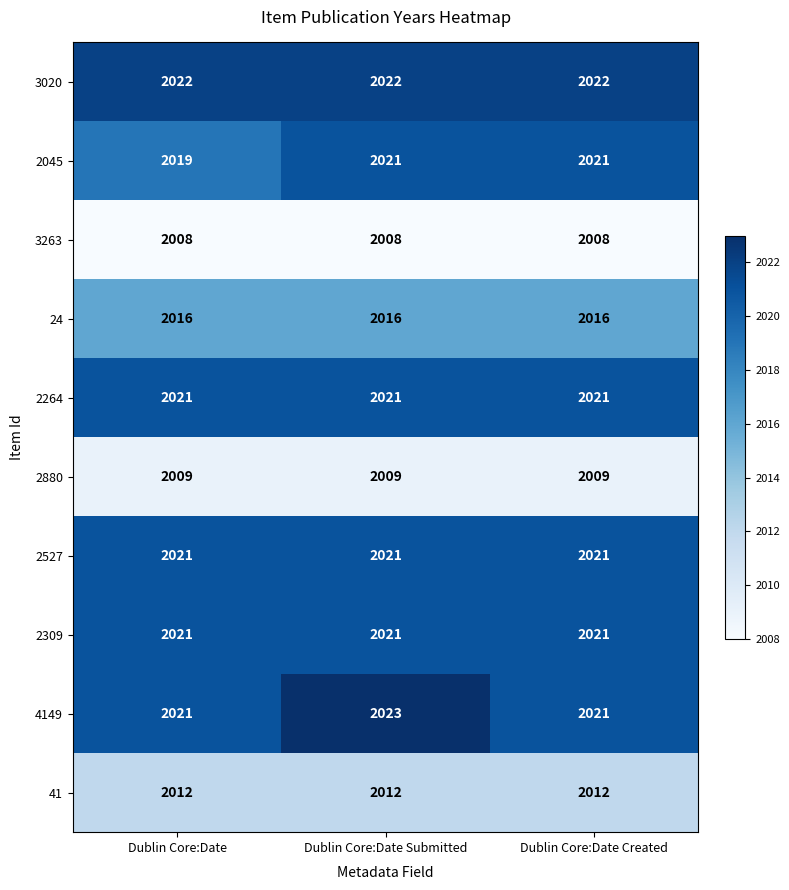

What is the difference between the highest and lowest values at Dublin Core:Date?

14